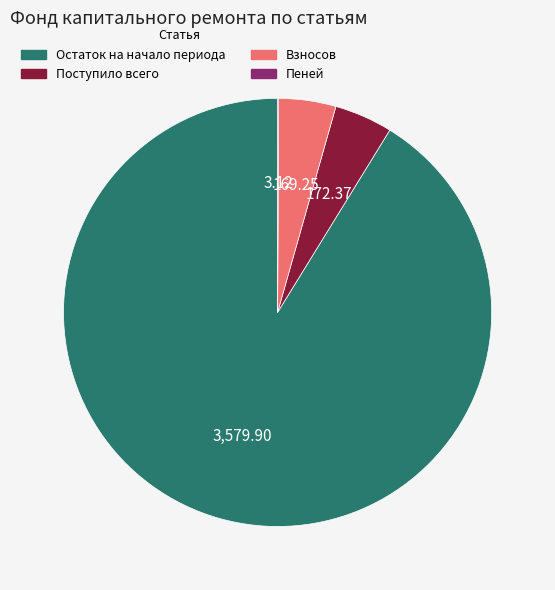

Is the sum of Взносов and Поступило всего greater than half?

No